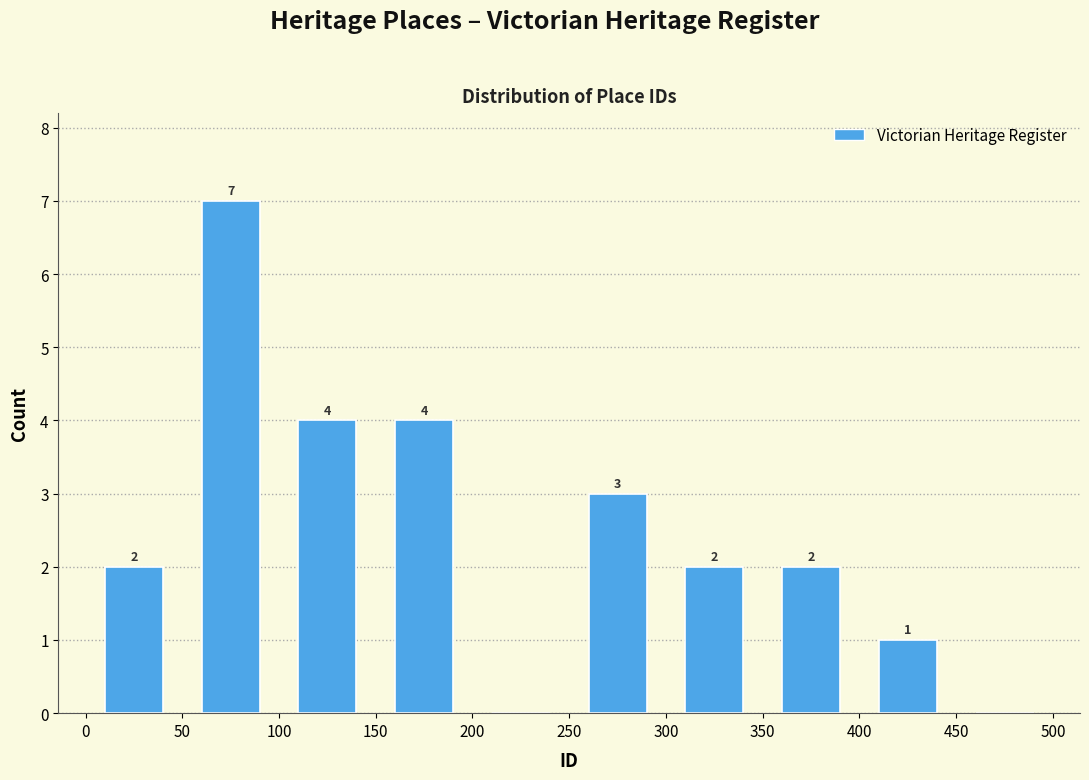

Over which range of the x-axis is the bar tallest?

50 to 100